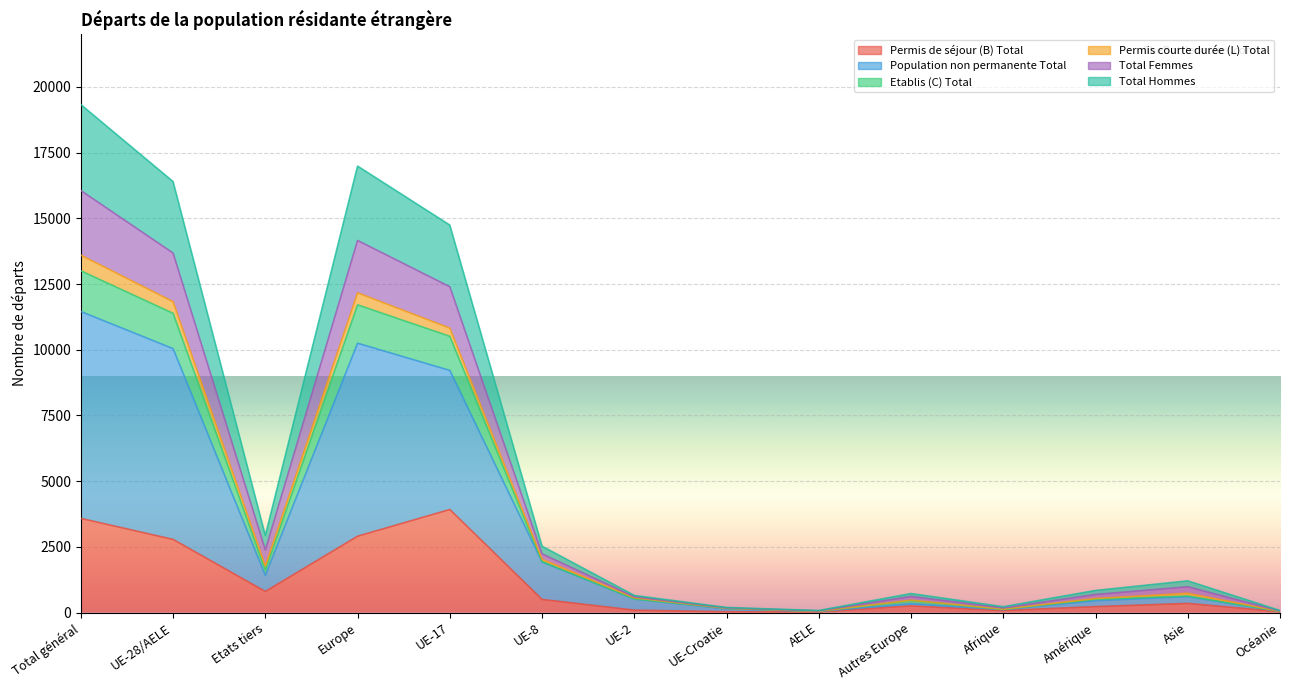

Is it true that Permis de séjour (B) Total equals 110 at Afrique?

False